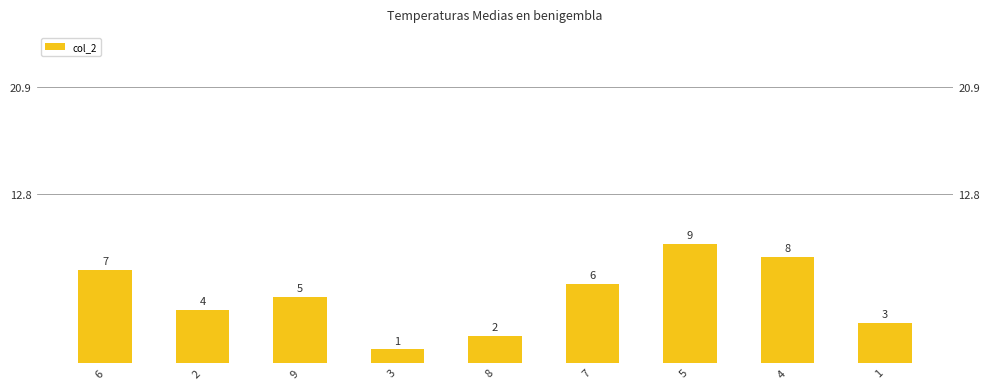

What is the label of the 4th bar from the right?

7